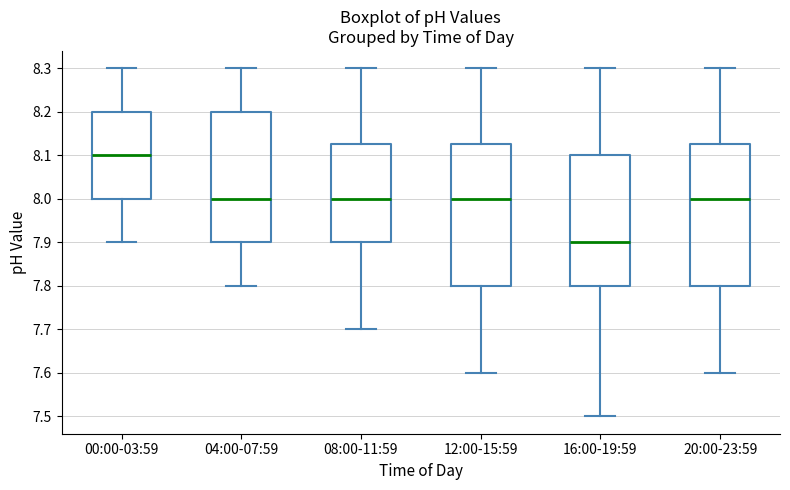

Which box has the highest median line?

00:00-03:59